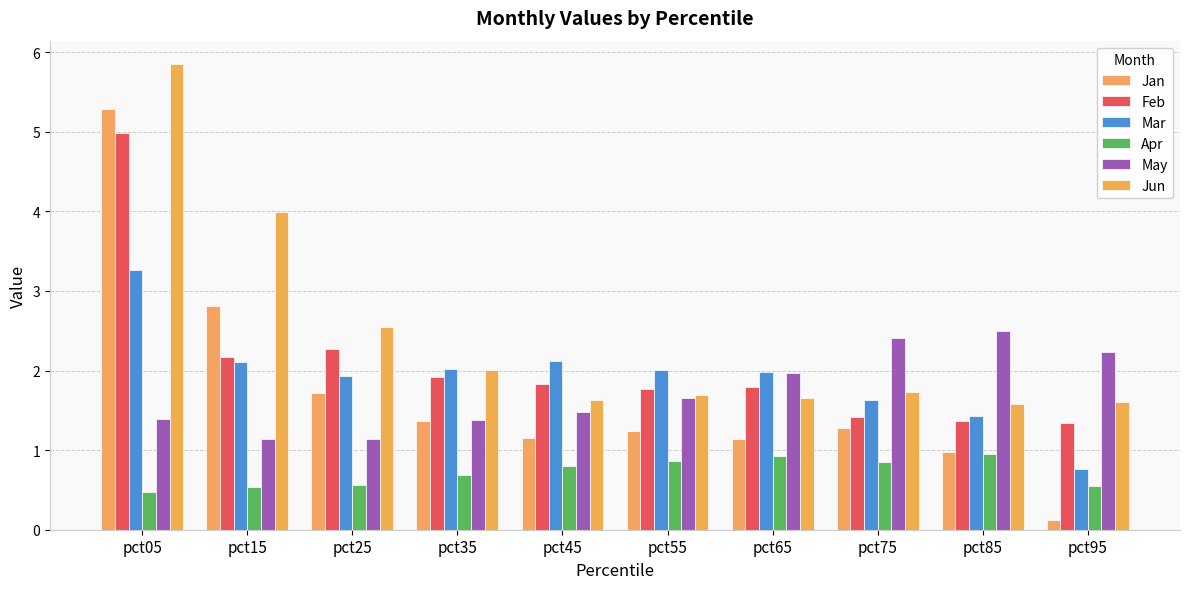

Between pct85 and pct15, which is larger?

pct15